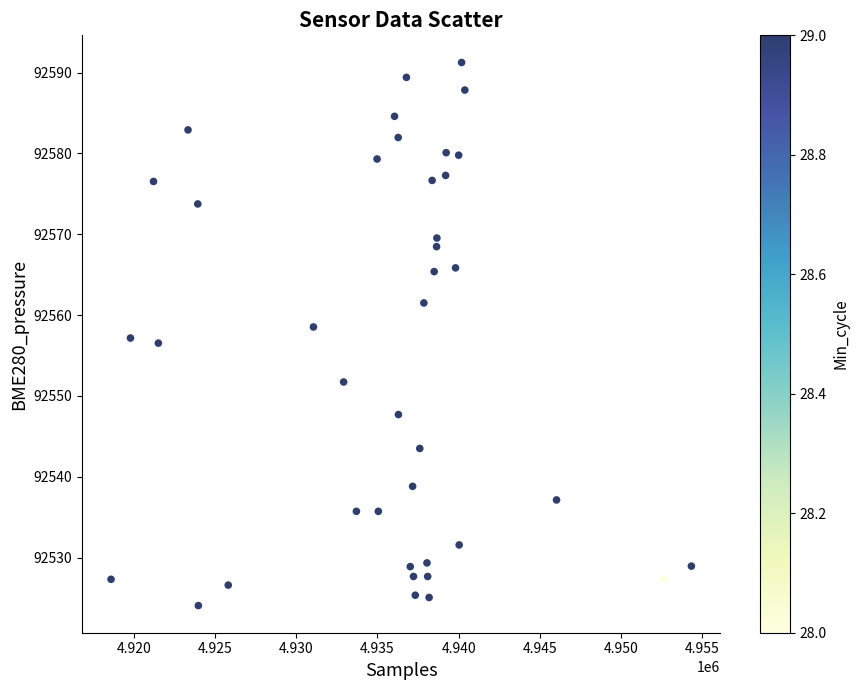

What is the range of Y values (max minus min)?

67.2